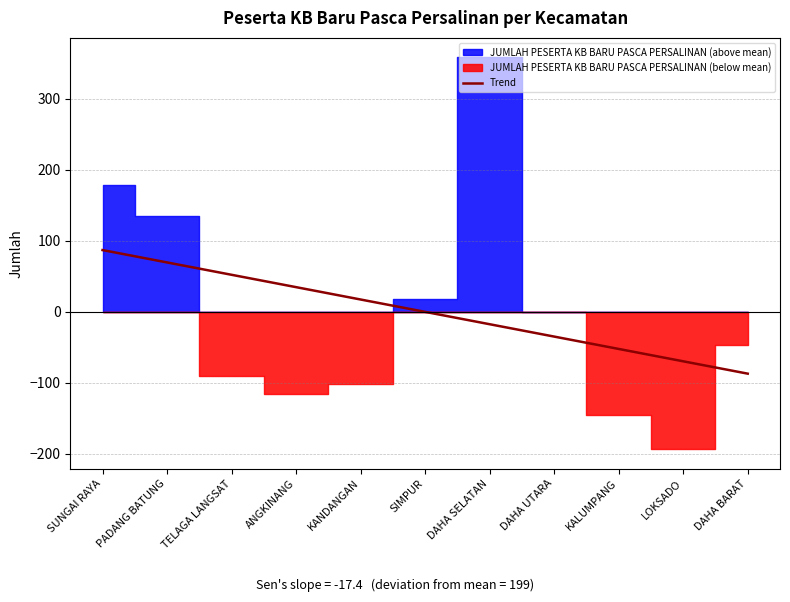

What value does the data have at DAHA SELATAN?

-17.4